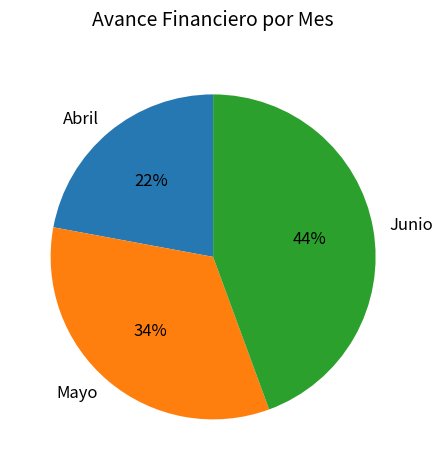

The Mayo slice represents 42% of the pie. True or false?

False